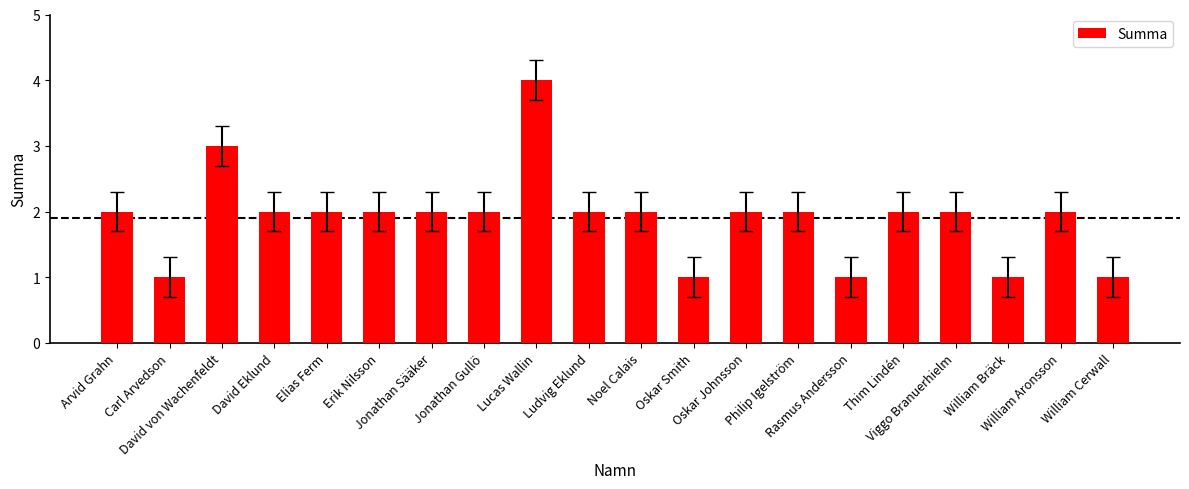

What is the value of the 11th bar from the left?

2